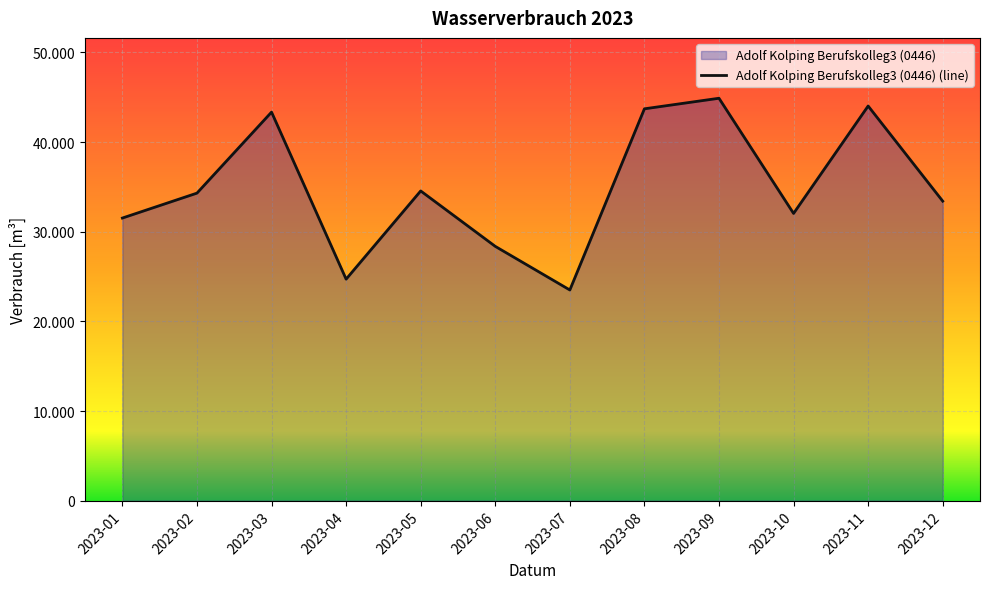

Reading right to left, what are all the values shown in this chart?

33409	44021	32038	44885	43707	23500	28365	34546	24708	43339	34303	31524